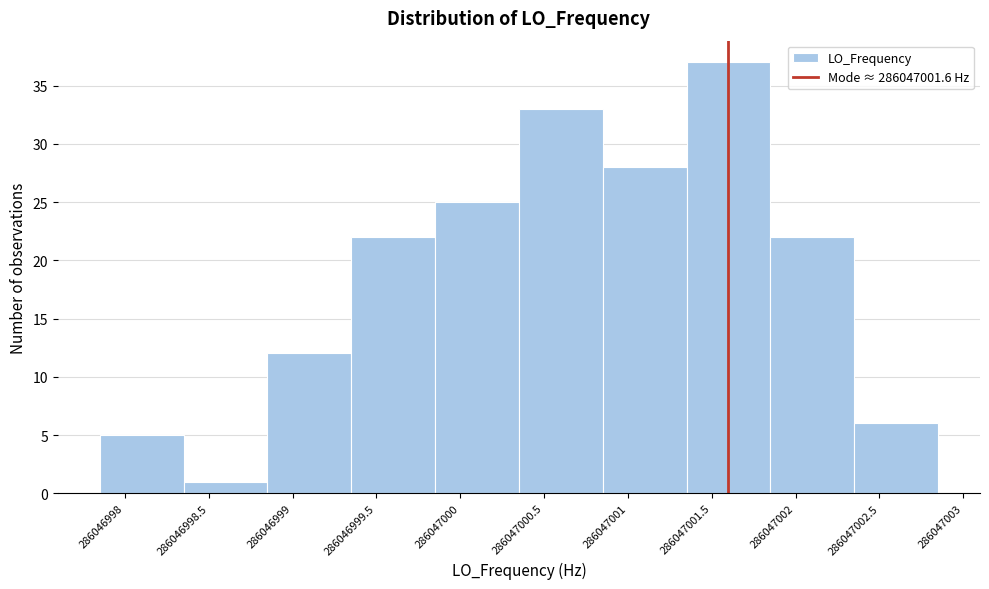

Reading left to right, what are all the values shown in this chart?

5	1	12	22	25	33	28	37	22	6